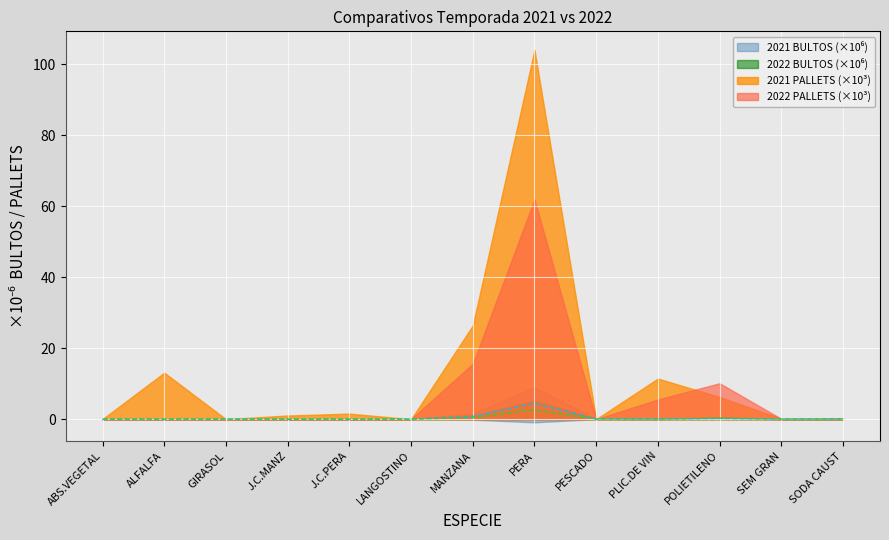

What is the difference between the maximum and second lowest values in the 2021 BULTOS series?

2.6